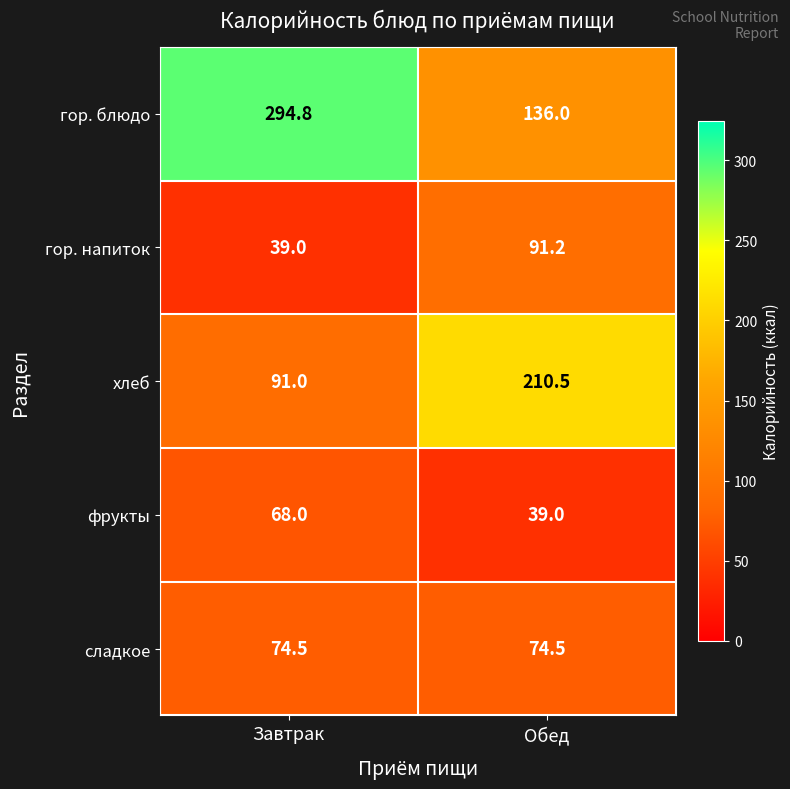

Rank the series by their maximum value, from highest to lowest.

гор. блюдо, хлеб, гор. напиток, сладкое, фрукты